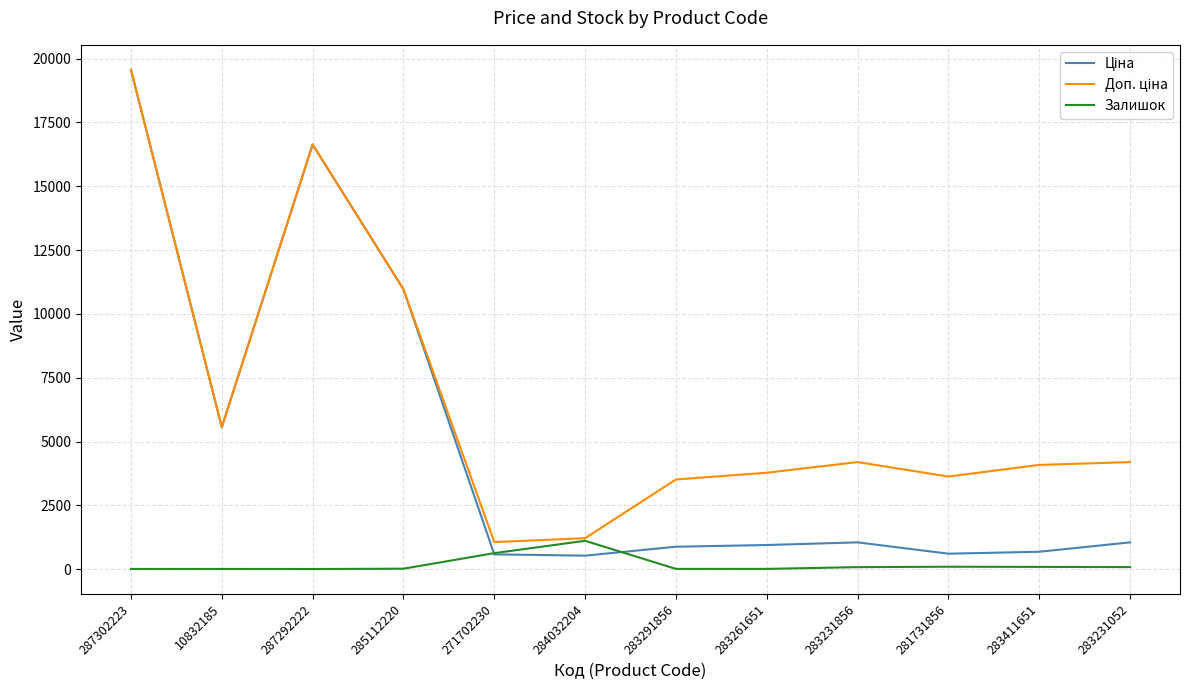

True or false: Залишок has a value of 87.0 at 283411651.

True